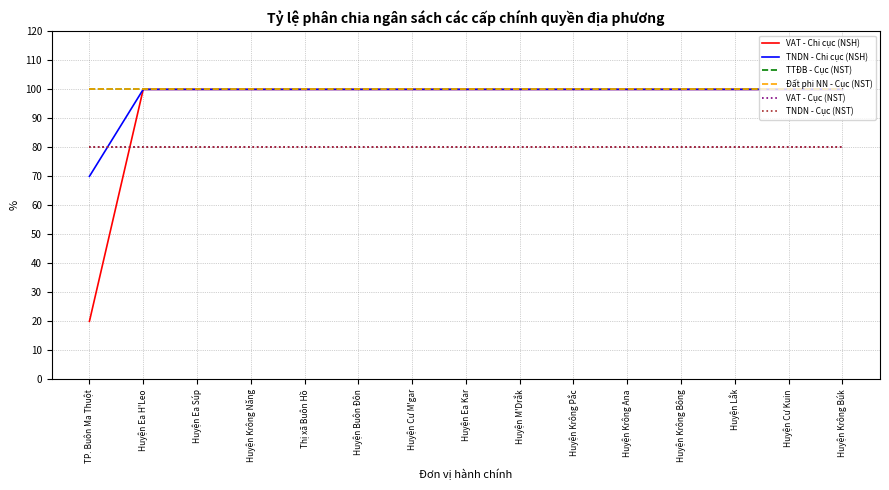

Does the chart have visible grid lines?

Yes